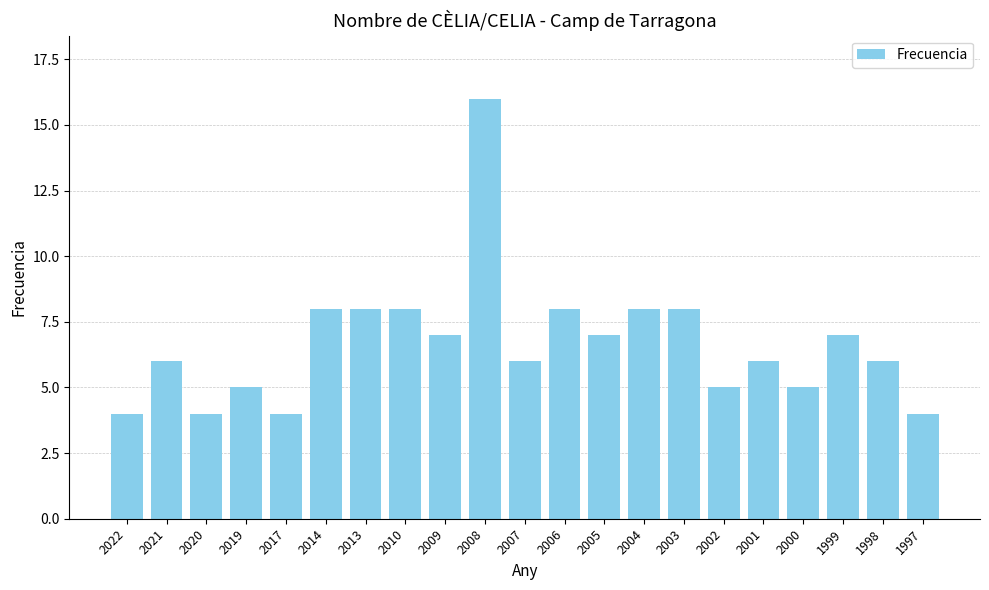

How many data points does each series have?

21